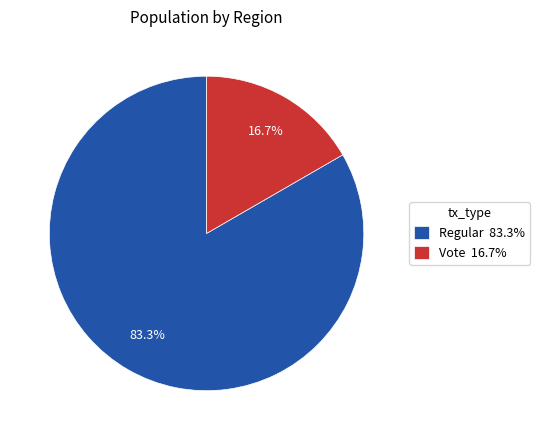

What percentage is the Vote slice, to the nearest percent?

17%